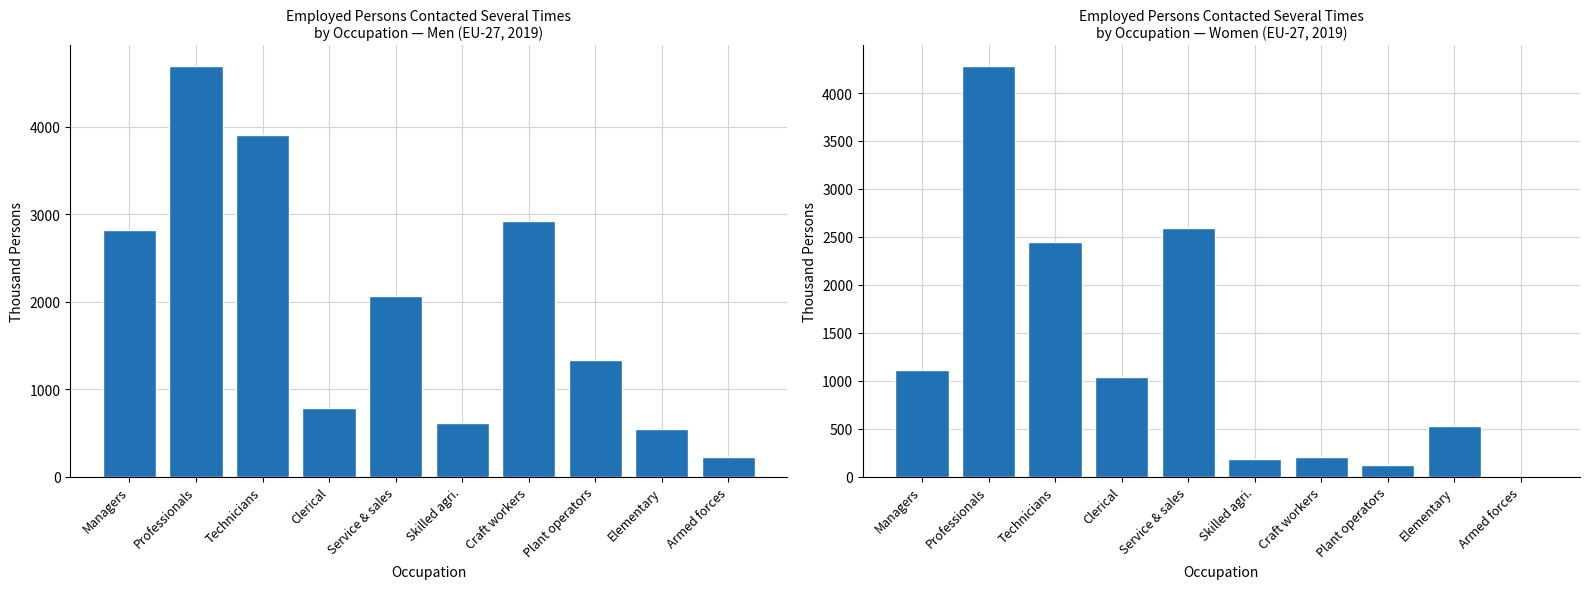

What is the label of the 3rd bar from the left?

Technicians